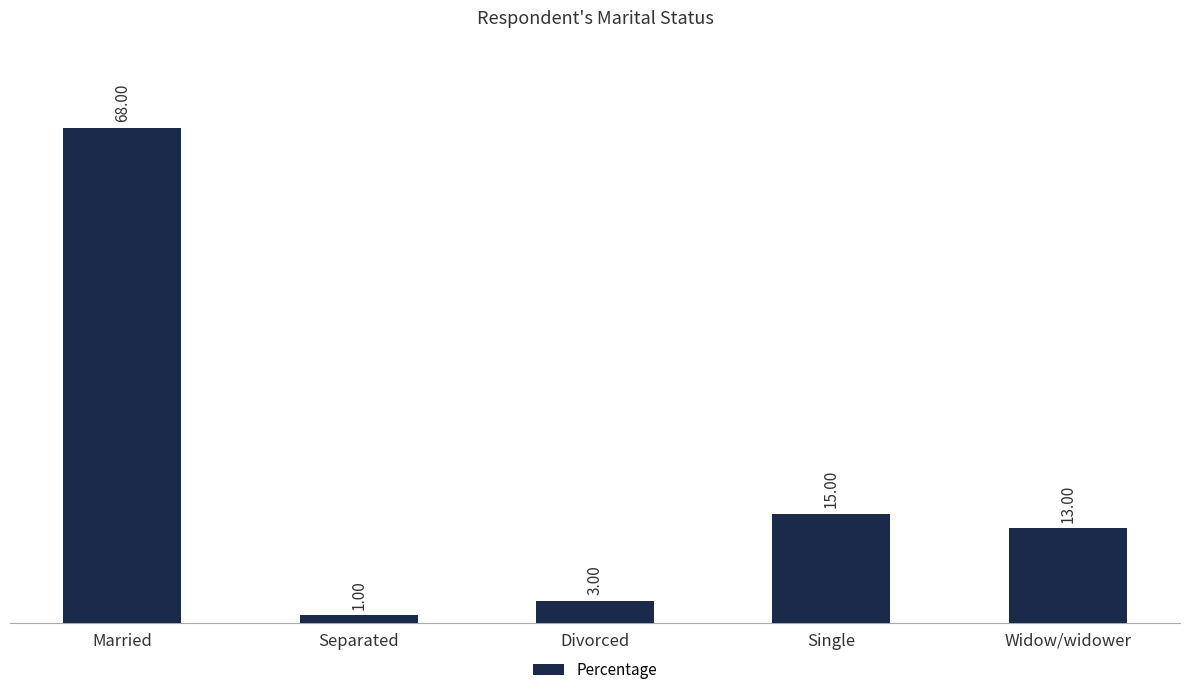

At which label does the data first exceed 13?

Married